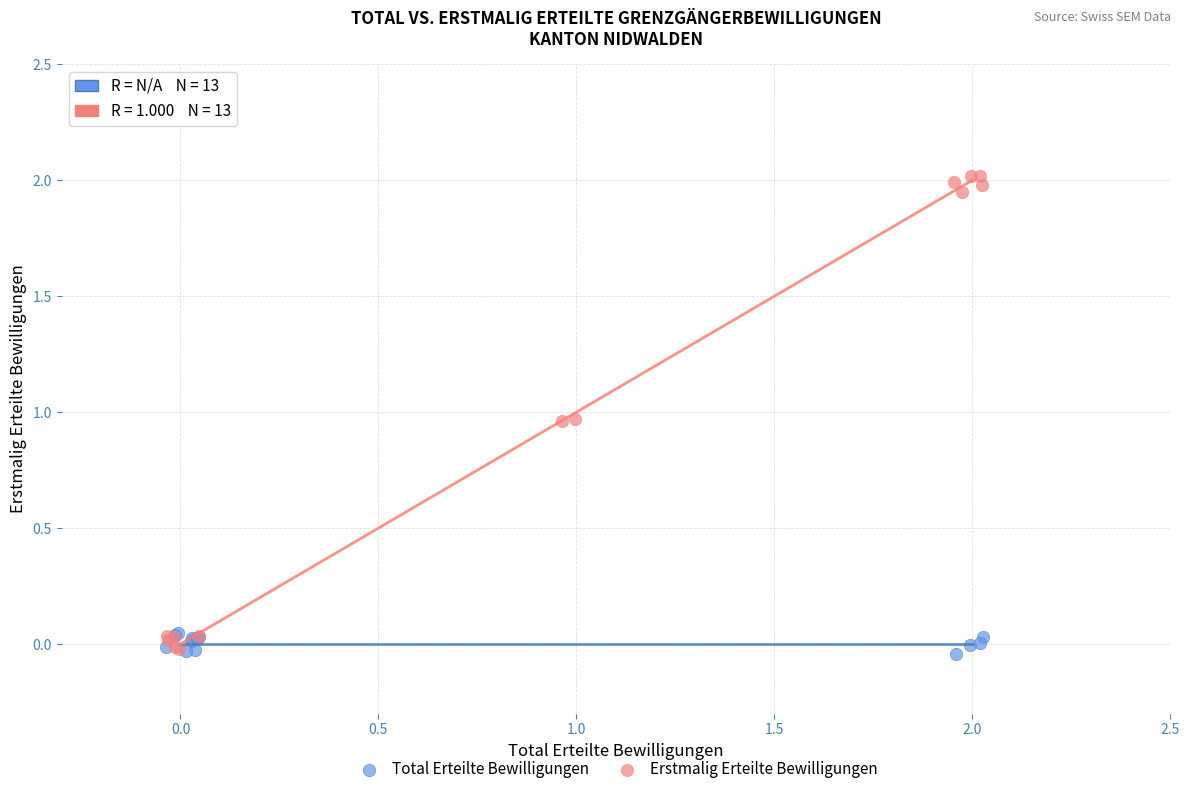

What are all the series names shown in the legend?

Total Erteilte Bewilligungen, Erstmalig Erteilte Bewilligungen